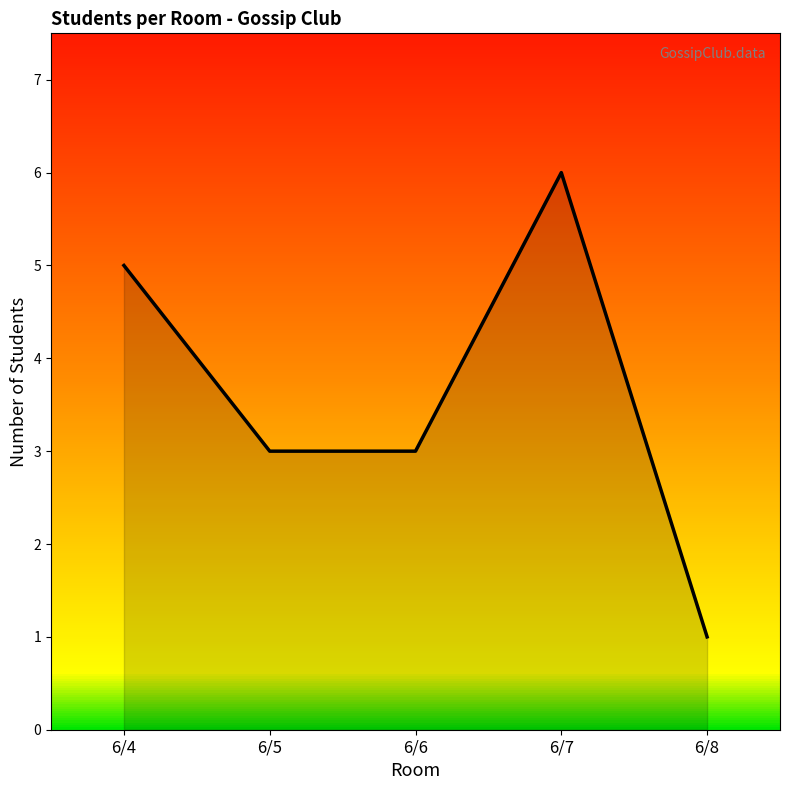

Between 6/8 and 6/6, which is larger?

6/6